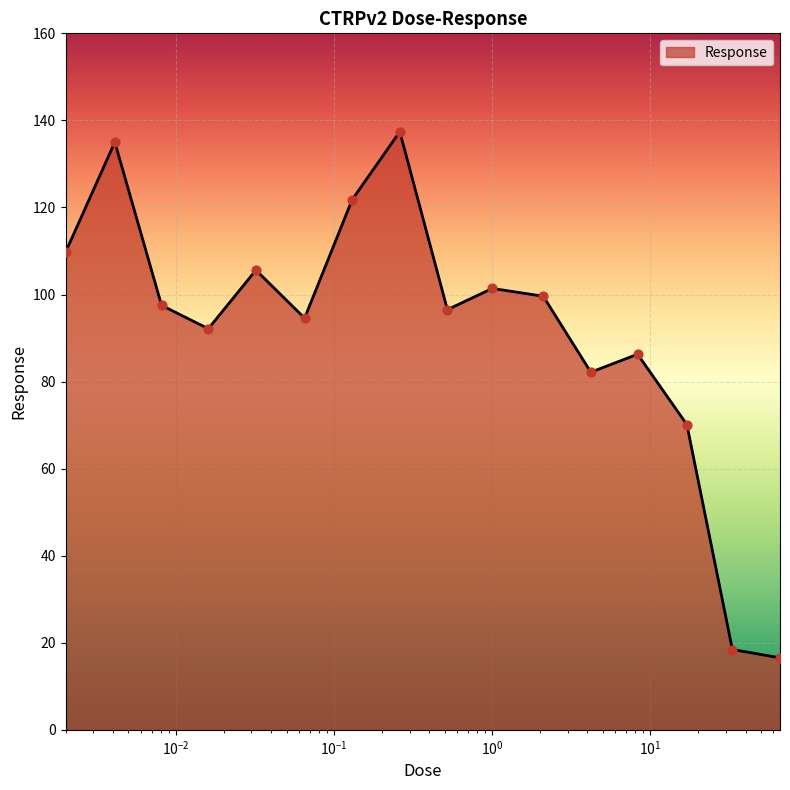

What is the maximum value shown in the chart?

137.4